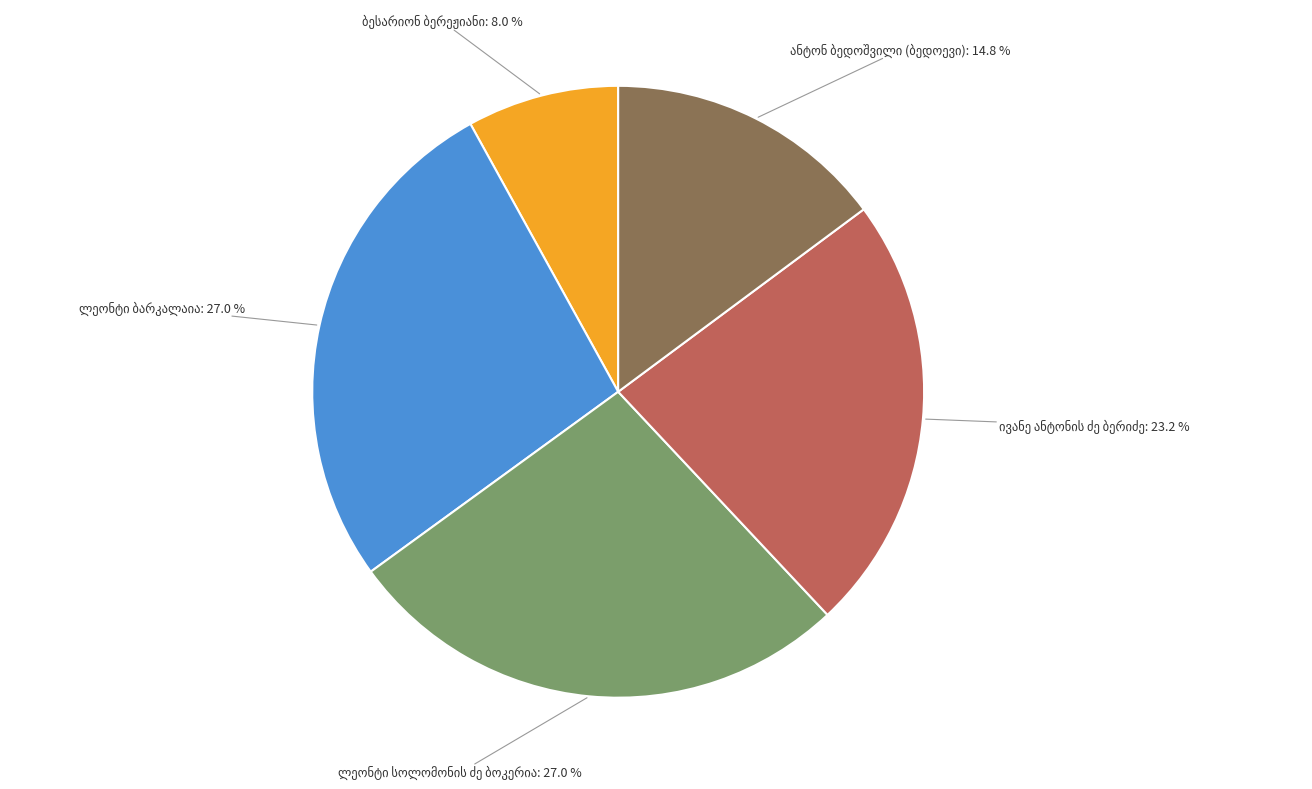

Is there a majority slice in this chart?

No